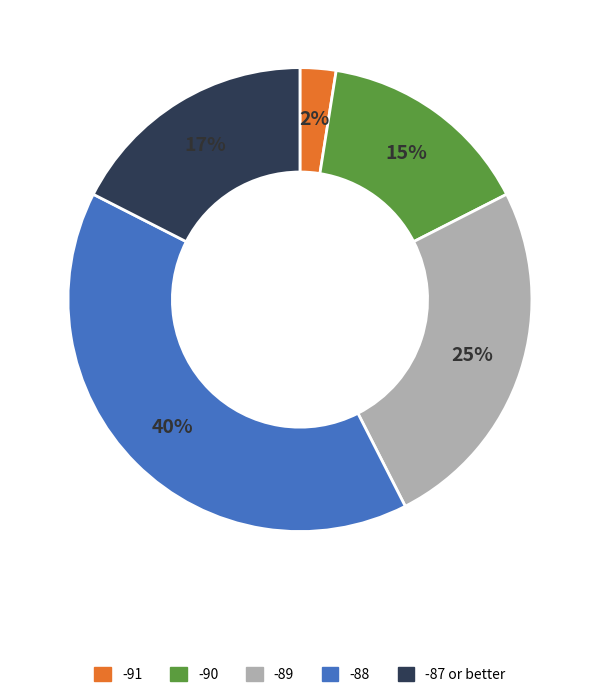

To the nearest percent, what is the difference between the largest and smallest slice percentages?

38%